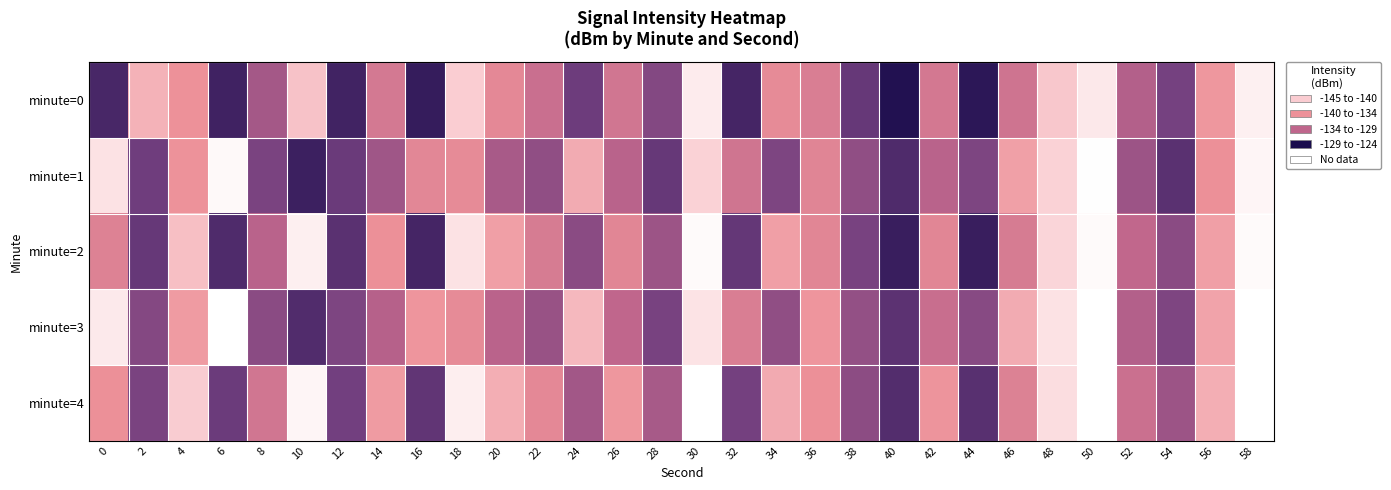

Reading left to right, list all the values displayed in this chart.

minute=0: 0=-126.3	2=-139.0	4=-136.6	6=-125.8	8=-131.0	10=-140.1	12=-125.9	14=-134.3	16=-125.3	18=-140.9	20=-135.8	22=-133.3	24=-128.0	26=-133.9	28=-129.1	30=-143.3	32=-126.1	34=-136.0	36=-134.8	38=-127.6	40=-124.4	42=-134.2	44=-124.9	46=-133.8	48=-140.4	50=-143.1	52=-131.8	54=-128.4	56=-137.0	58=-143.7
minute=1: 0=-142.5	2=-128.1	4=-136.6	6=-144.5	8=-128.6	10=-125.7	12=-127.8	14=-130.7	16=-135.6	18=-136.0	20=-131.2	22=-129.9	24=-138.5	26=-132.1	28=-127.7	30=-141.2	32=-133.9	34=-128.8	36=-135.4	38=-129.9	40=-126.5	42=-132.1	44=-128.8	46=-137.7	48=-141.2	50=-144.9	52=-130.5	54=-127.1	56=-136.5	58=-144.1
minute=2: 0=-135.2	2=-127.7	4=-139.9	6=-126.5	8=-132.1	10=-143.7	12=-127.1	14=-136.5	16=-126.1	18=-142.5	20=-137.5	22=-134.5	24=-129.5	26=-135.5	28=-130.5	30=-144.5	32=-127.5	34=-137.5	36=-135.5	38=-128.5	40=-125.5	42=-135.5	44=-125.5	46=-134.5	48=-141.5	50=-144.5	52=-132.5	54=-129.5	56=-137.5	58=-144.5
minute=3: 0=-143.1	2=-129.2	4=-137.3	6=-145.5	8=-129.6	10=-126.7	12=-128.8	14=-131.9	16=-136.9	18=-136.0	20=-132.1	22=-130.2	24=-139.3	26=-132.5	28=-128.6	30=-142.7	32=-134.8	34=-129.9	36=-136.9	38=-130.0	40=-127.1	42=-133.2	44=-129.3	46=-138.5	48=-142.6	50=-145.7	52=-131.8	54=-128.9	56=-137.9	58=-145.0
minute=4: 0=-136.5	2=-128.7	4=-140.8	6=-127.9	8=-134.0	10=-144.1	12=-128.2	14=-137.3	16=-127.4	18=-143.5	20=-138.7	22=-135.8	24=-130.9	26=-137.0	28=-131.1	30=-145.2	32=-128.3	34=-138.4	36=-136.5	38=-129.7	40=-126.8	42=-136.9	44=-127.0	46=-135.1	48=-142.2	50=-145.3	52=-133.4	54=-130.5	56=-138.7	58=-145.8